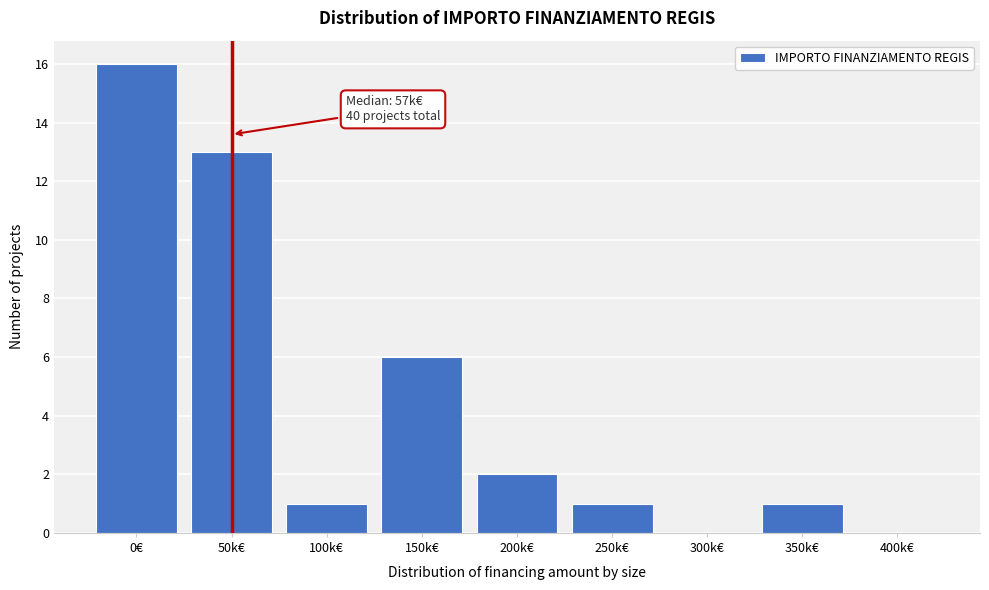

Reading right to left, extract all data points from this chart.

400k€=0	350k€=1	300k€=0	250k€=1	200k€=2	150k€=6	100k€=1	50k€=13	0€=16